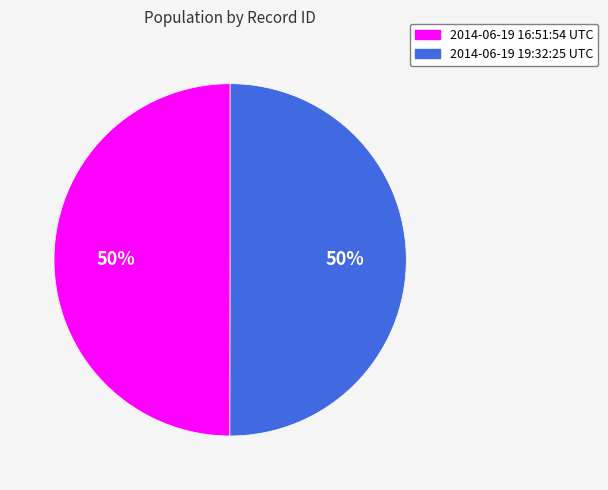

To the nearest percent, what is the combined percentage of 2014-06-19 16:51:54 UTC and 2014-06-19 19:32:25 UTC?

100%